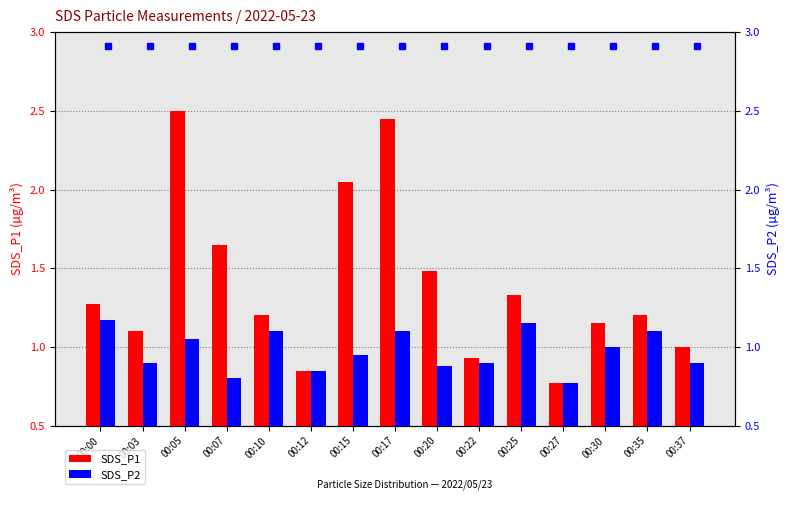

Rank the series by their average value, from highest to lowest.

SDS_P1, SDS_P2